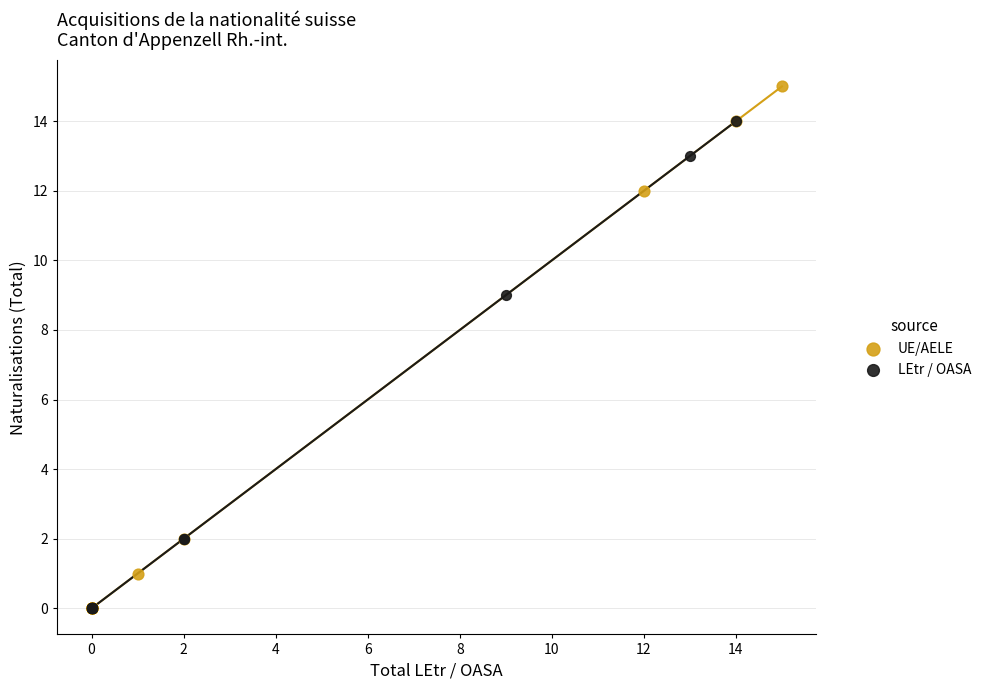

Which series reaches the maximum Y coordinate?

UE/AELE